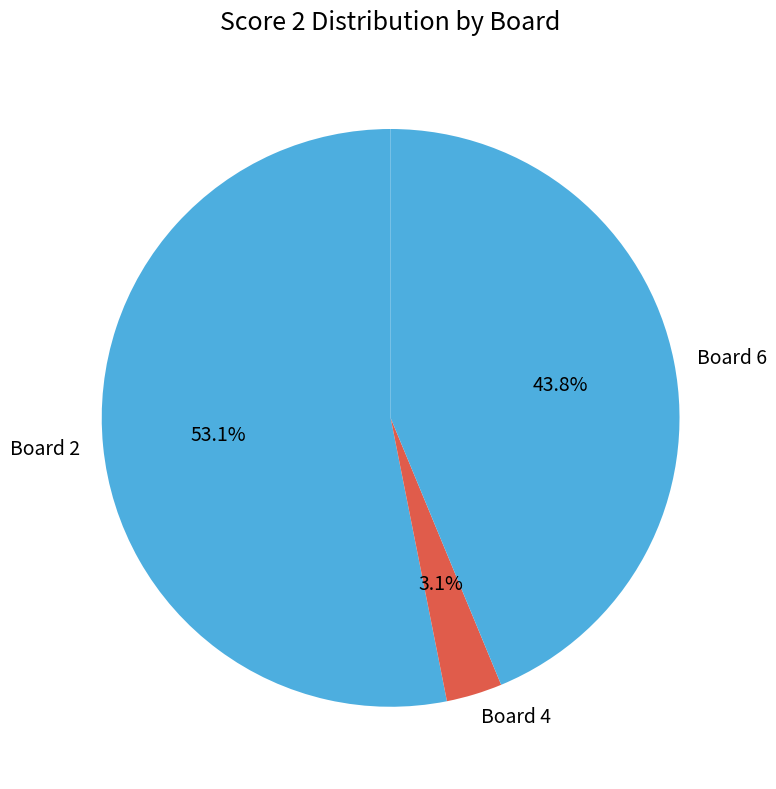

Rank the categories by value from lowest to highest.

Board 4, Board 6, Board 2